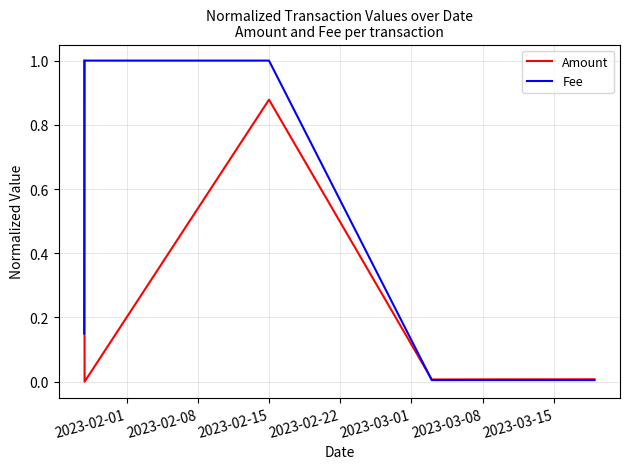

Does the chart display data point markers on the line(s)?

No